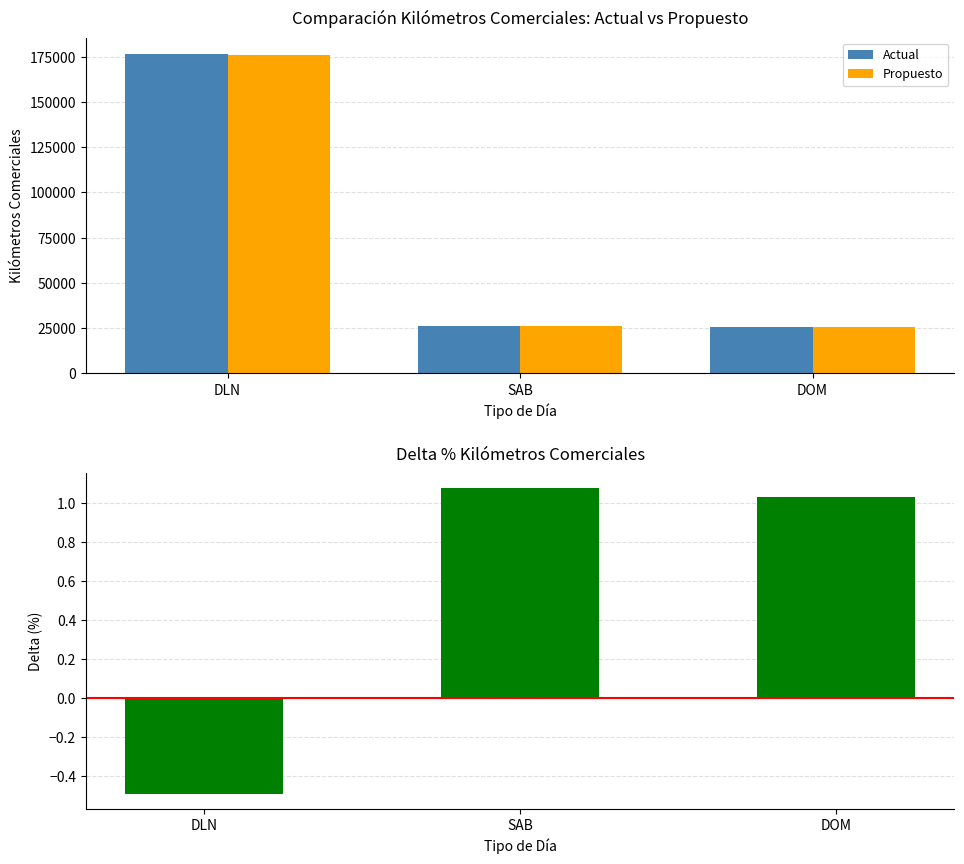

Reading left to right, extract all data points from this chart.

Actual: 176768.0	25960.0	25472.0
Propuesto: 175905.0	26239.0	25734.0
Delta %: -0.5	1.1	1.0